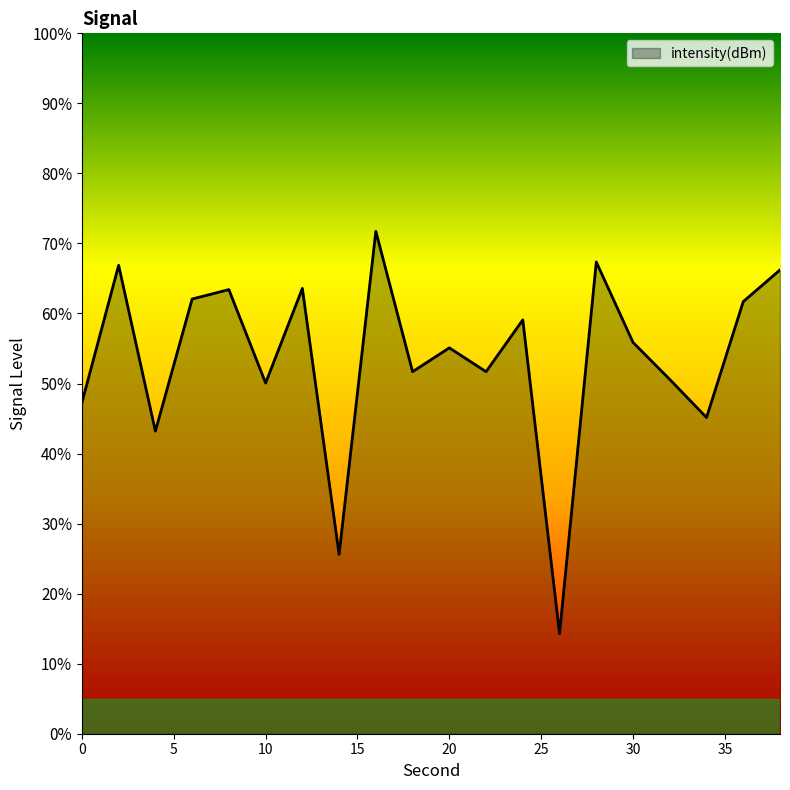

What is the difference between the maximum and minimum values?

57.5